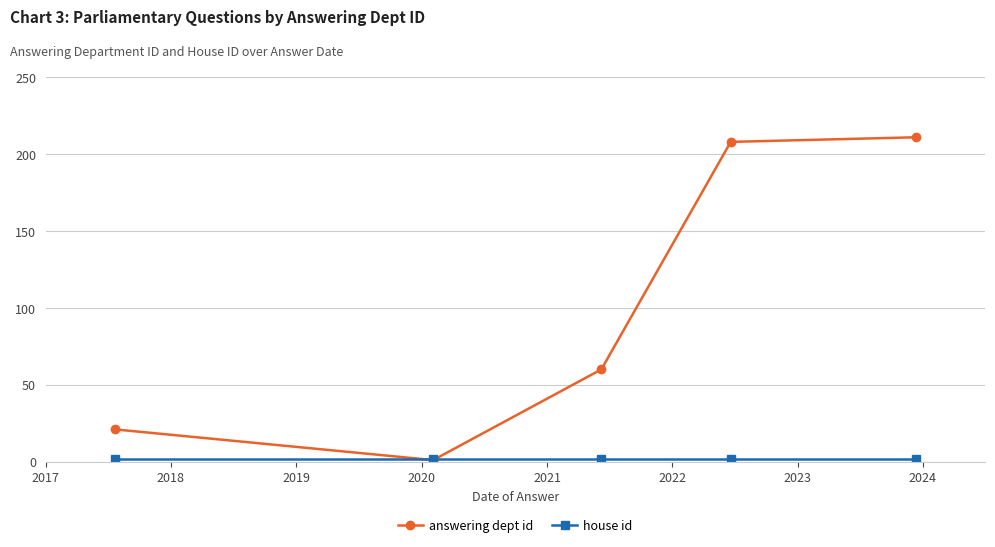

Which series has the widest spread of values?

answering dept id